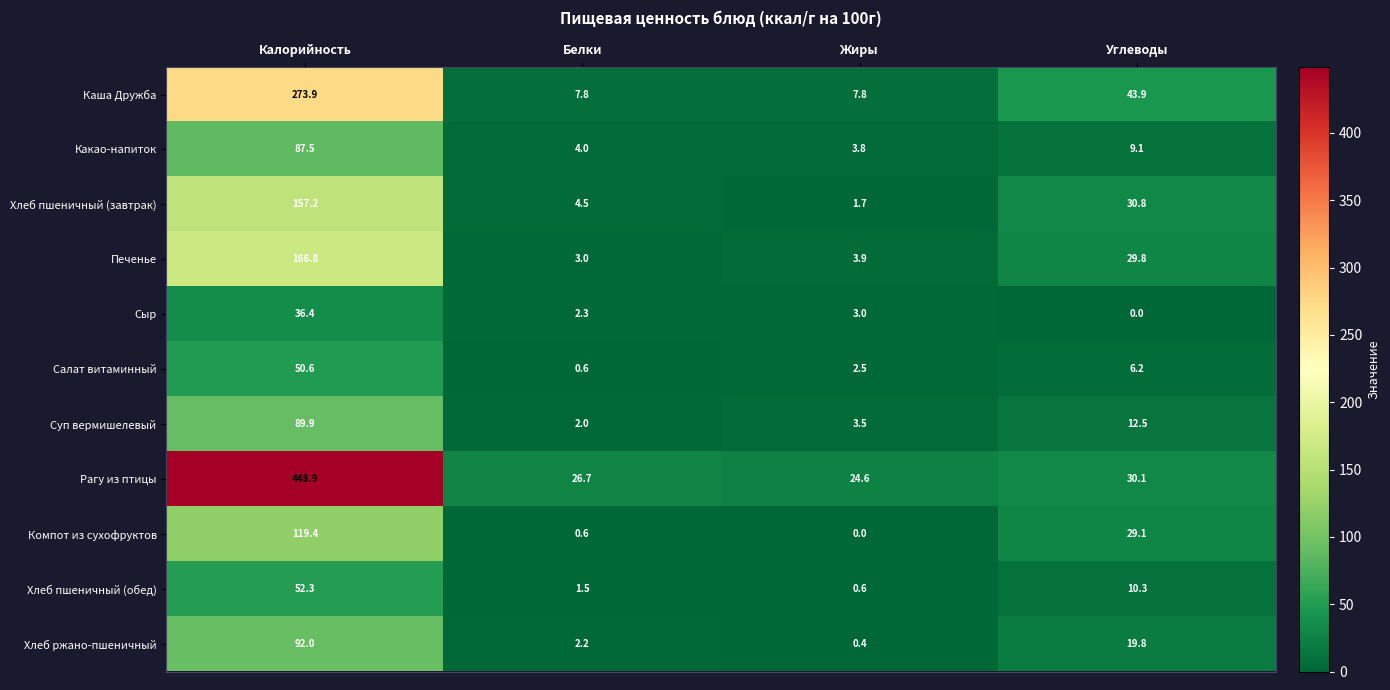

At which category is the sum across all series the highest?

Калорийность